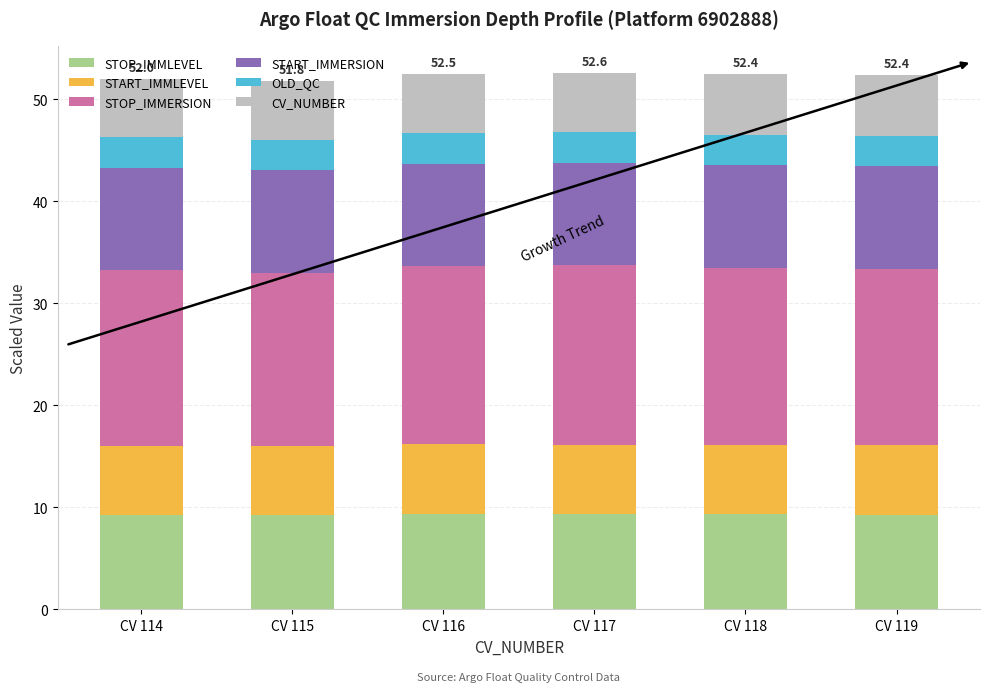

What is the lowest value of the STOP_IMMLEVEL series?

9.2